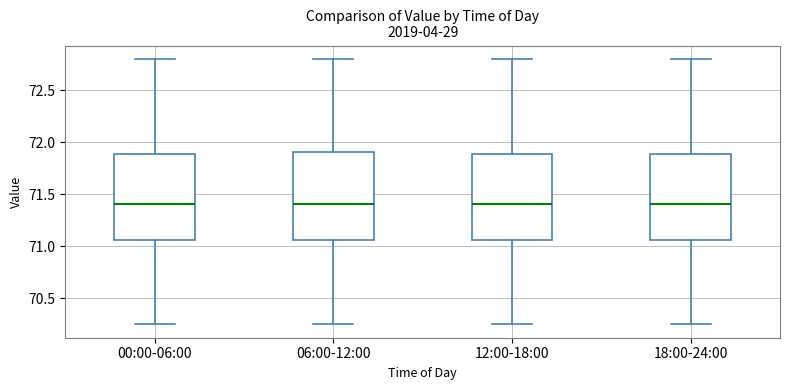

Reading left to right, transcribe this box plot: for each box, give where its median line is, the range the box spans, and where its two whiskers end, as read against the y-axis. The values are not printed on the chart, so give them approximately, as read against the axis.

00:00-06:00: median 71.40, box 71.05 to 71.90, whiskers 70.25 to 72.80
06:00-12:00: median 71.40, box 71.05 to 71.90, whiskers 70.25 to 72.80
12:00-18:00: median 71.40, box 71.05 to 71.90, whiskers 70.25 to 72.80
18:00-24:00: median 71.40, box 71.05 to 71.90, whiskers 70.25 to 72.80